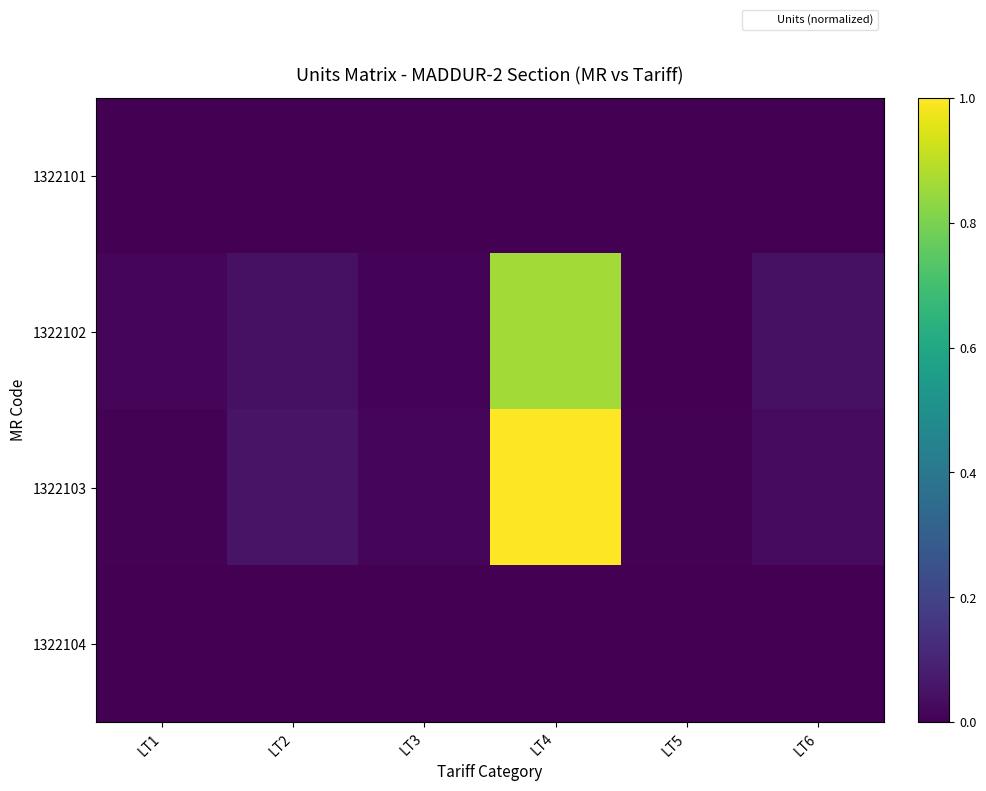

Between LT3 and LT5, which series saw the biggest shift?

1322103